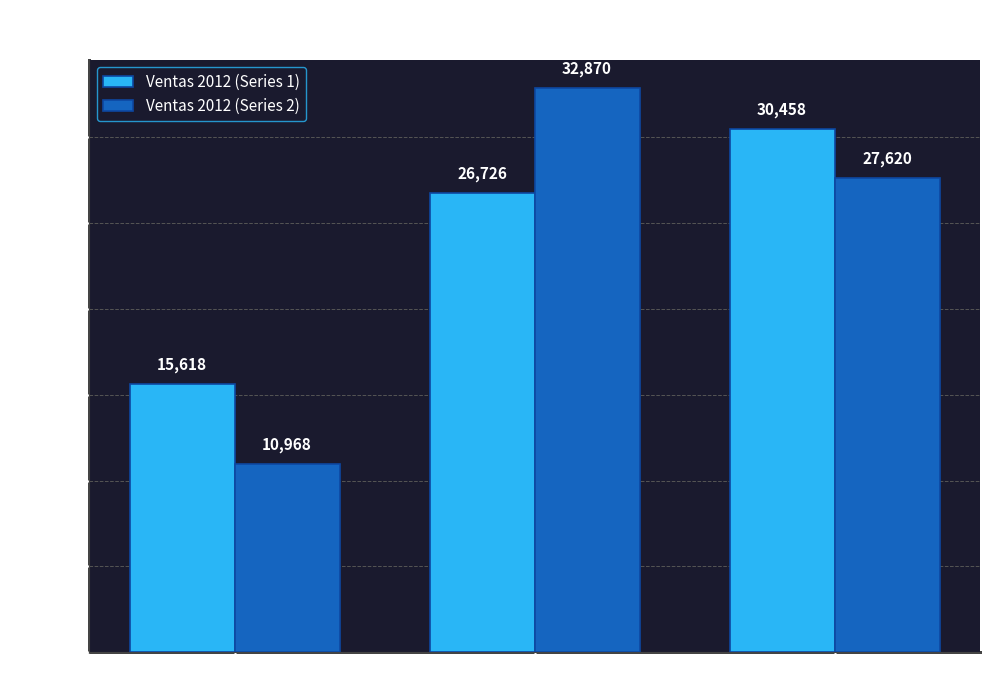

Reading left to right, list all the values displayed in this chart.

Ventas 2012 (Series 1): BISUTERIA=15618	LABIAL=26726	PERFUME=30458
Ventas 2012 (Series 2): BISUTERIA=10968	LABIAL=32870	PERFUME=27620